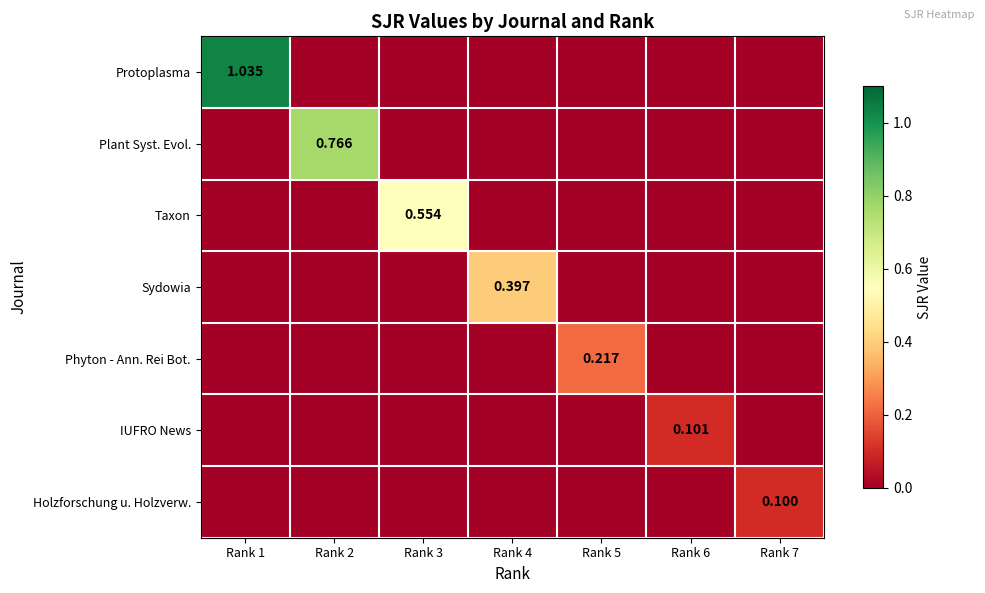

Between Rank 5 and Rank 7, which series saw the biggest shift?

Phyton - Ann. Rei Bot.